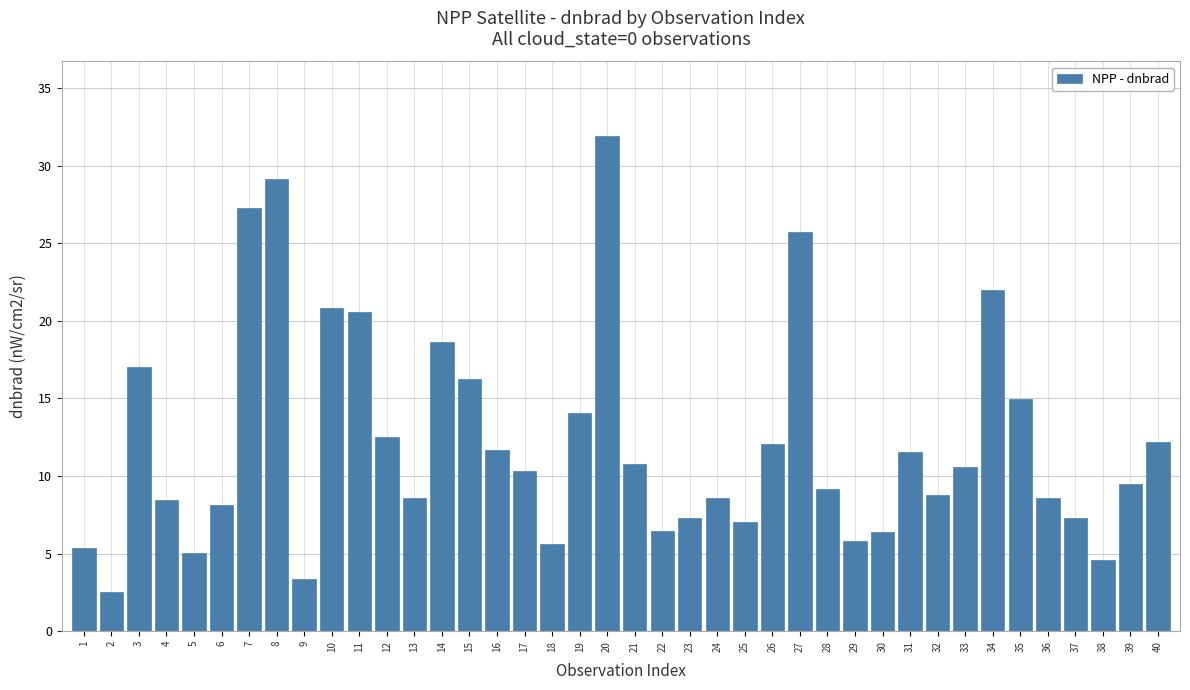

How many categories are shown in the chart?

40